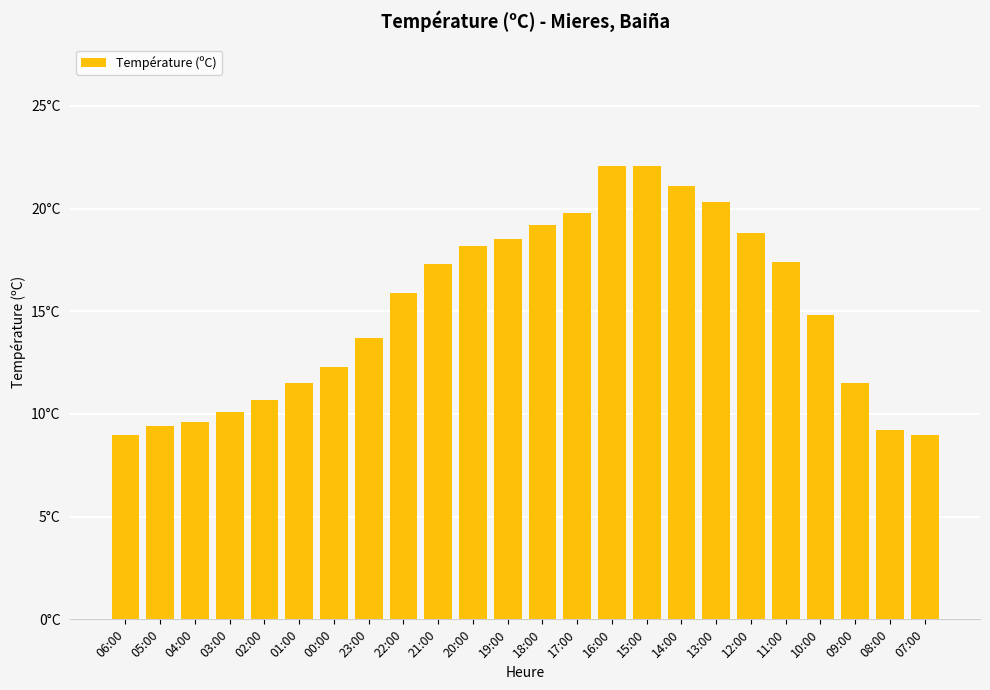

What is the sum of the values at 08:00 and 15:00?

31.3